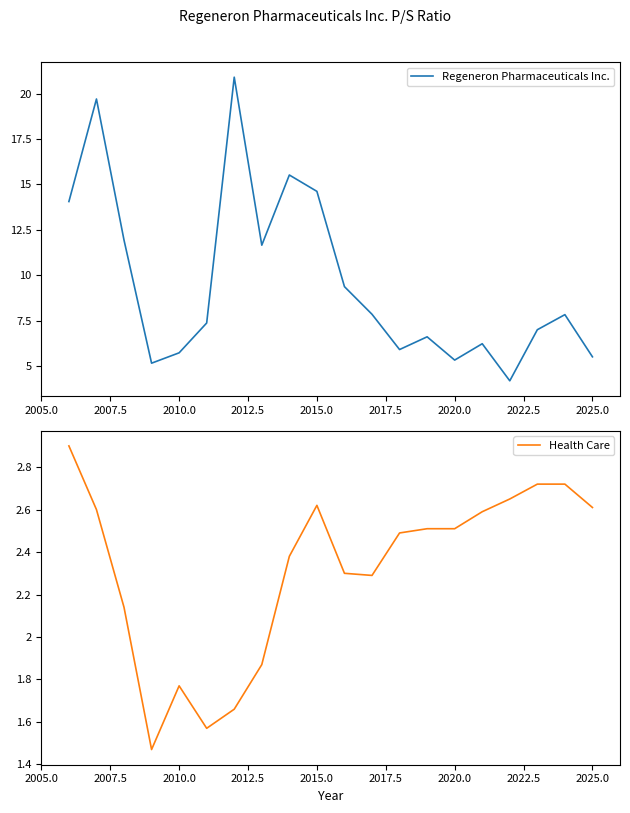

What is the average value of the Health Care series?

2.3